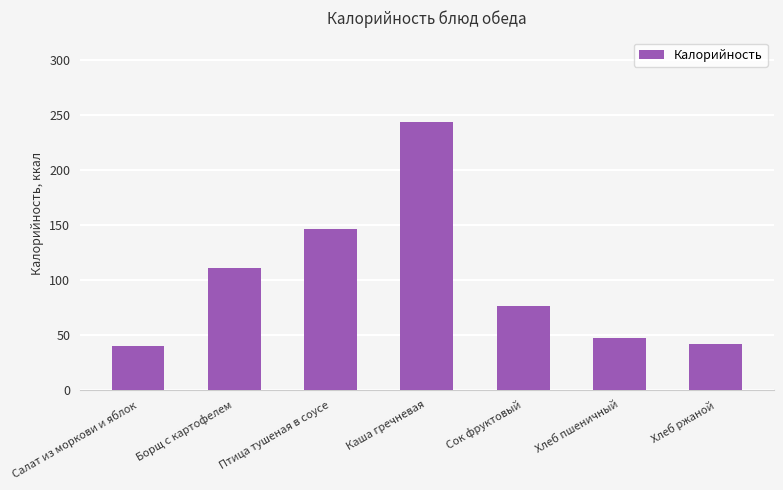

How many series are shown in this chart?

1